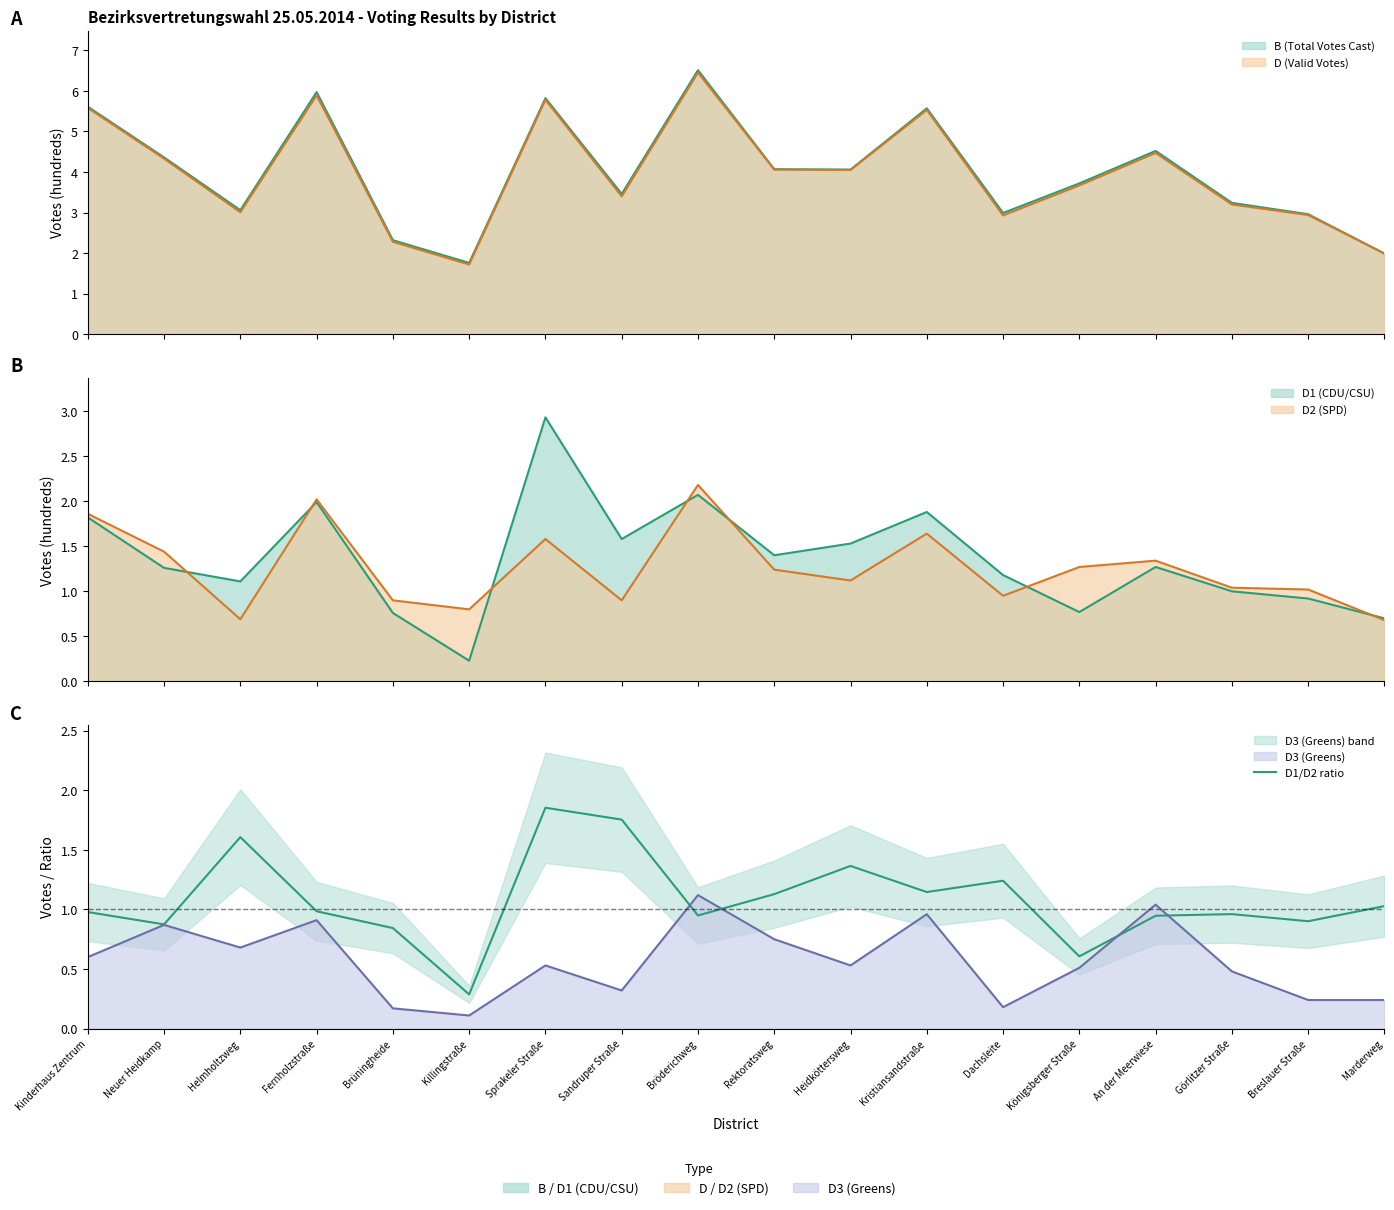

True or false: the data shows 0.9 at Sprakeler Straße.

False